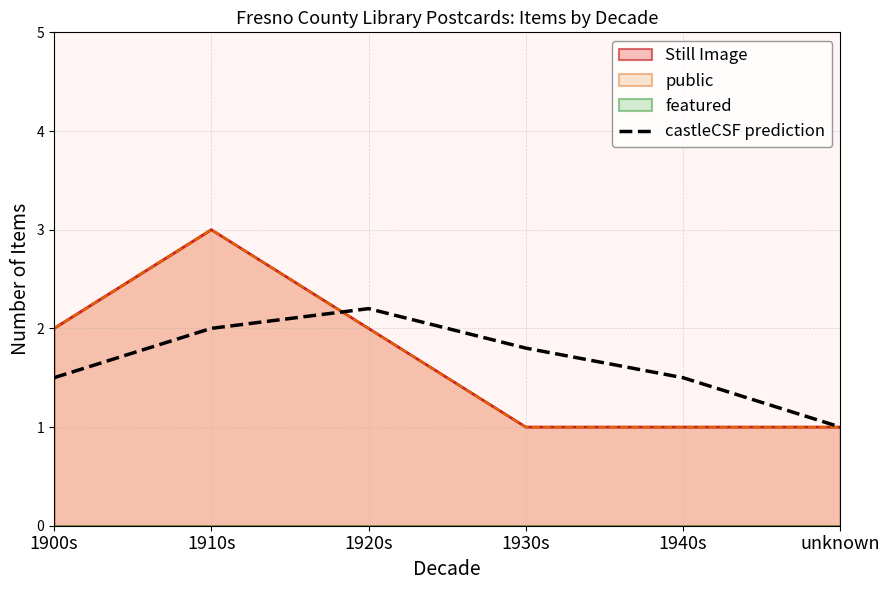

What is the change in value from 1900s to unknown?

-0.5